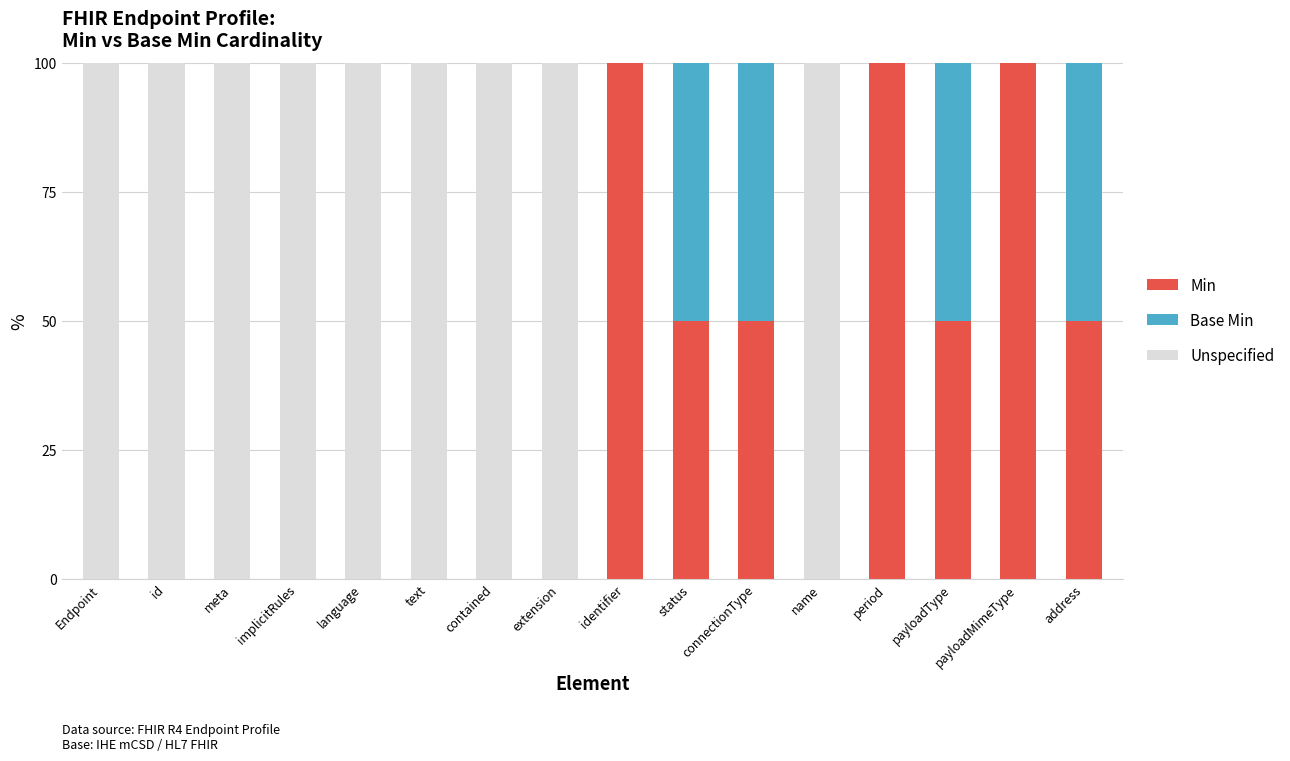

Are the bars horizontal?

No